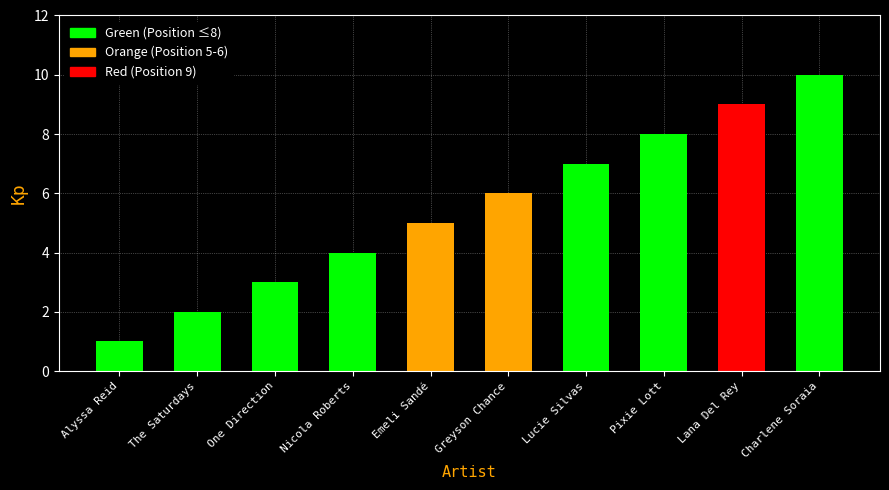

What is the average value?

6